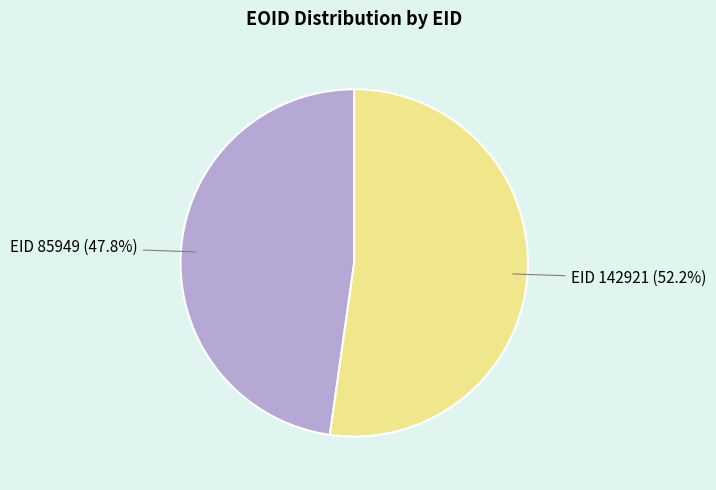

Is there a majority slice in this chart?

Yes